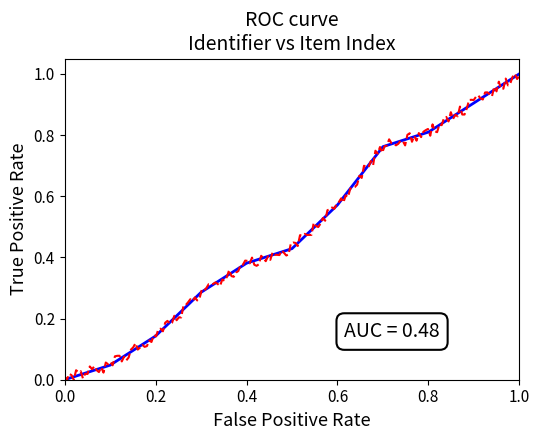

True or false: there are more than 2 points higher than both neighbors.

False